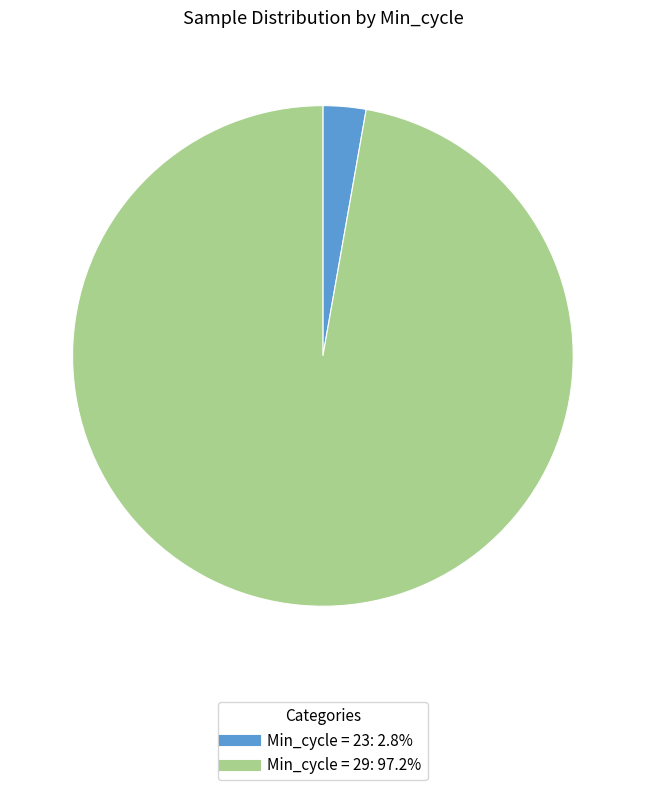

Is there any slice that represents more than half of the pie?

Yes